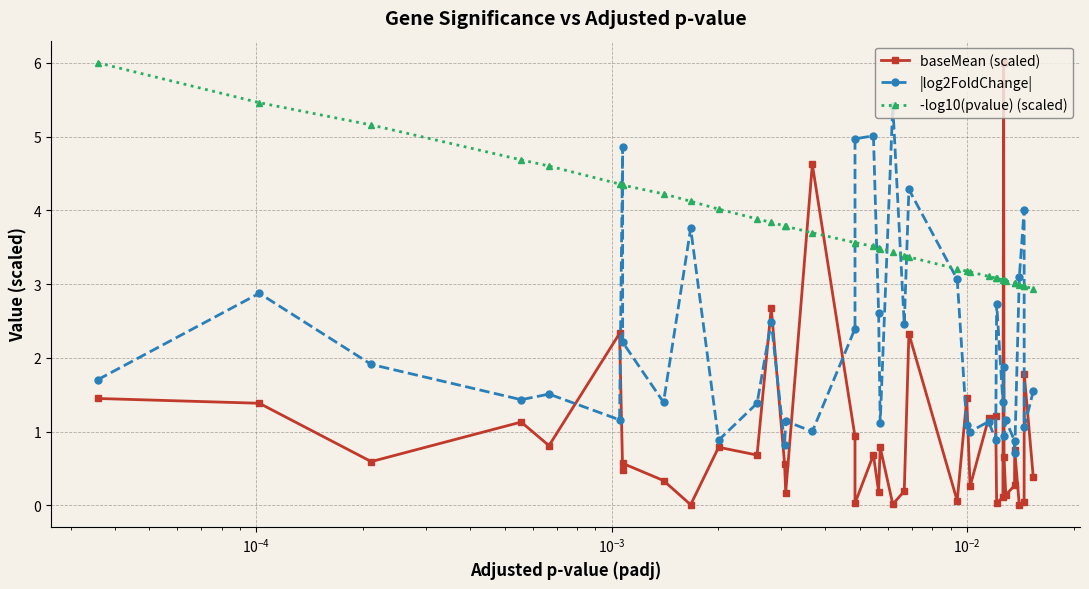

What are all the series names shown in the legend?

baseMean (scaled), |log2FoldChange|, -log10(pvalue) (scaled)